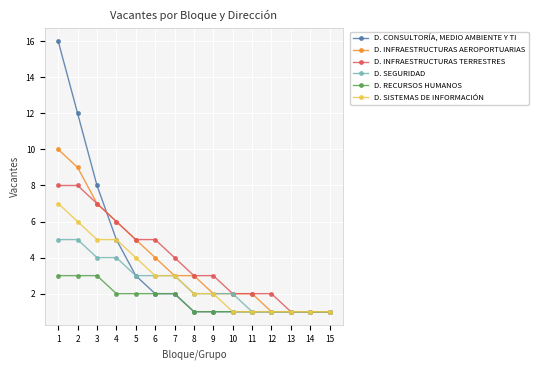

Reading left to right, list all the values displayed in this chart.

D. CONSULTORÍA, MEDIO AMBIENTE Y TI: 16	12	8	5	3	2	2	1	1	1	1	1	1	1	1
D. INFRAESTRUCTURAS AEROPORTUARIAS: 10	9	7	6	5	4	3	3	2	2	2	1	1	1	1
D. INFRAESTRUCTURAS TERRESTRES: 8	8	7	6	5	5	4	3	3	2	2	2	1	1	1
D. SEGURIDAD: 5	5	4	4	3	3	3	2	2	2	1	1	1	1	1
D. RECURSOS HUMANOS: 3	3	3	2	2	2	2	1	1	1	1	1	1	1	1
D. SISTEMAS DE INFORMACIÓN: 7	6	5	5	4	3	3	2	2	1	1	1	1	1	1